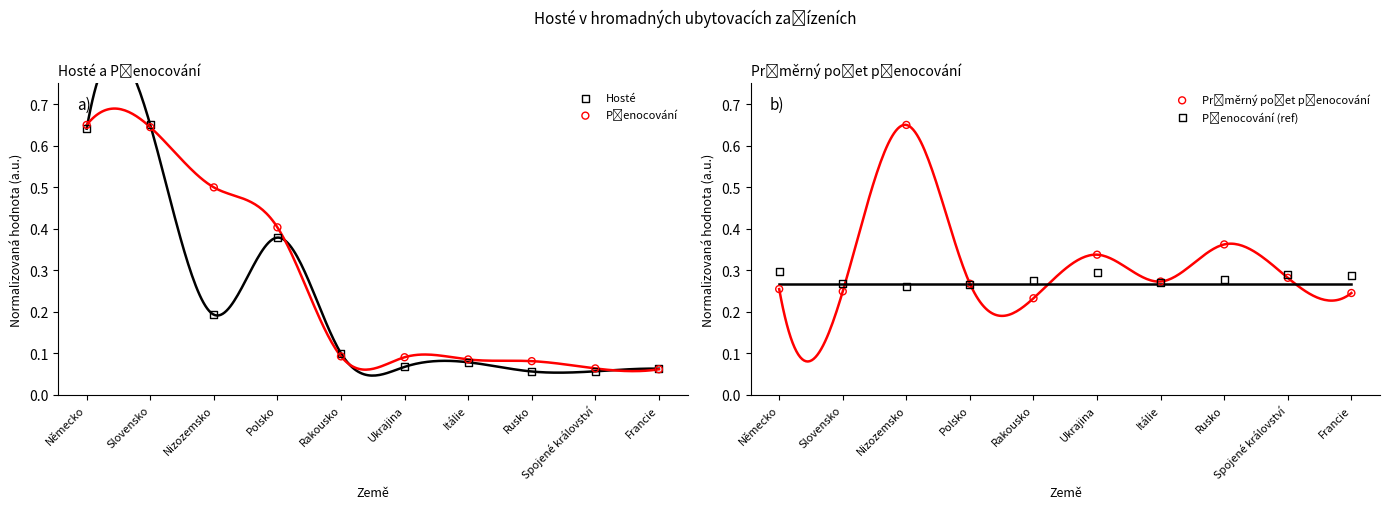

At how many categories does at least one series exceed 0?

10